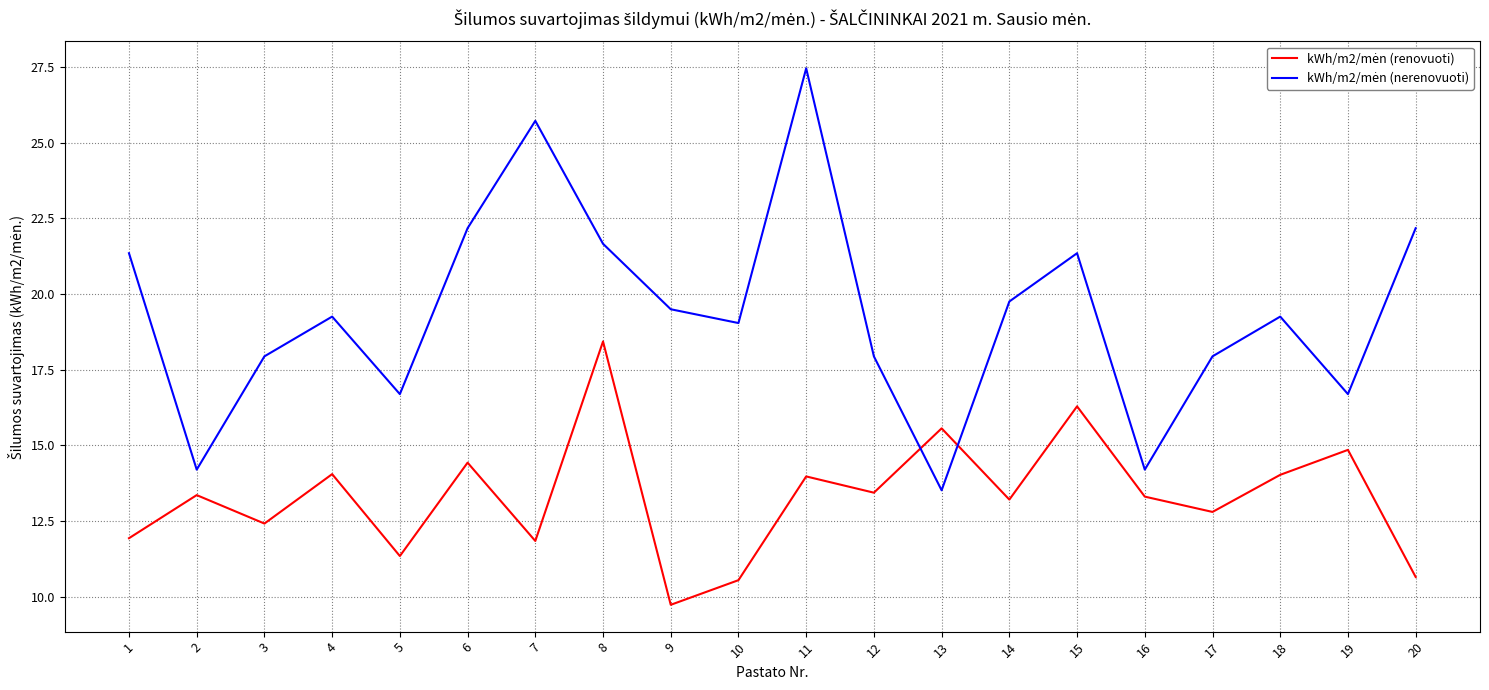

What is the total value across all series at 18?

33.3